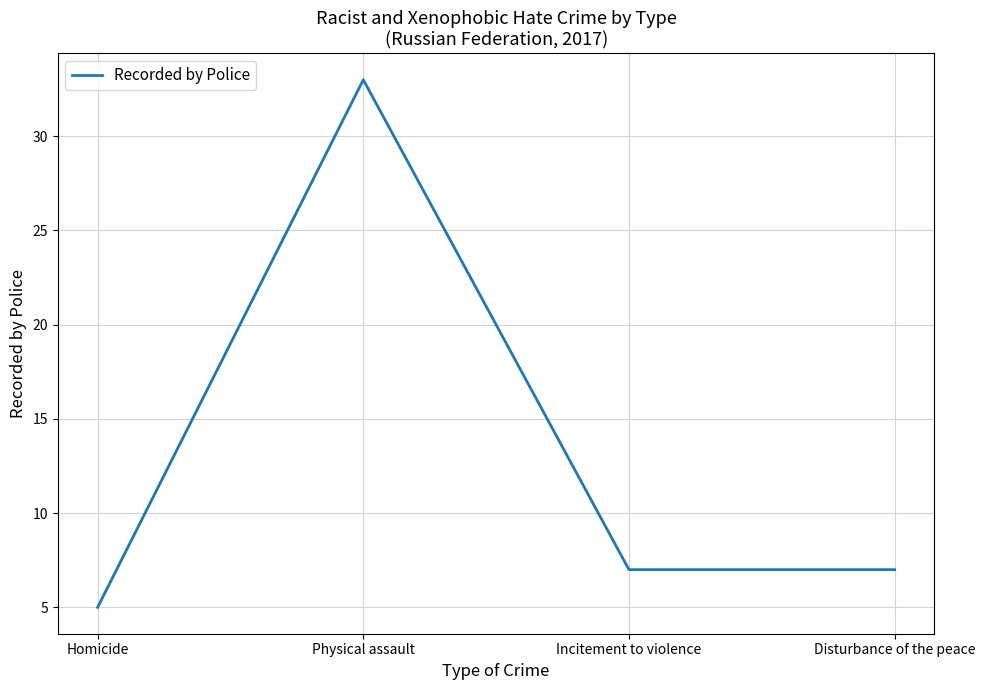

How many interior local peaks (higher than both neighbors) does the data have?

1